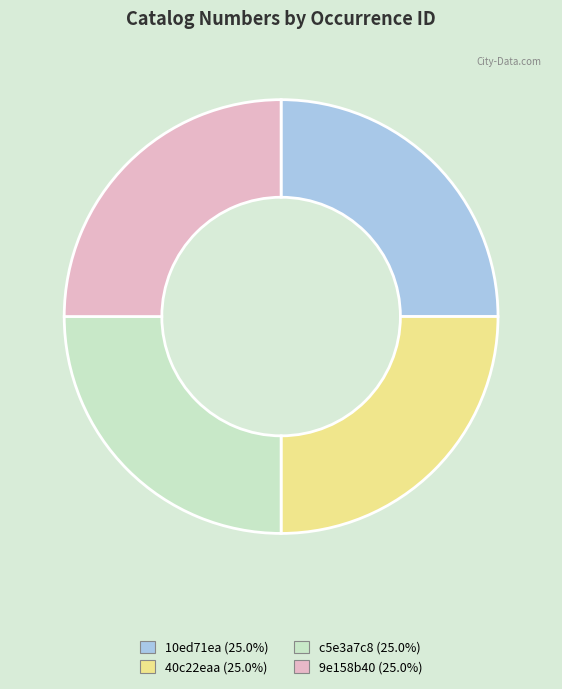

Is it true that 10ed71ea is 25% of the pie?

True